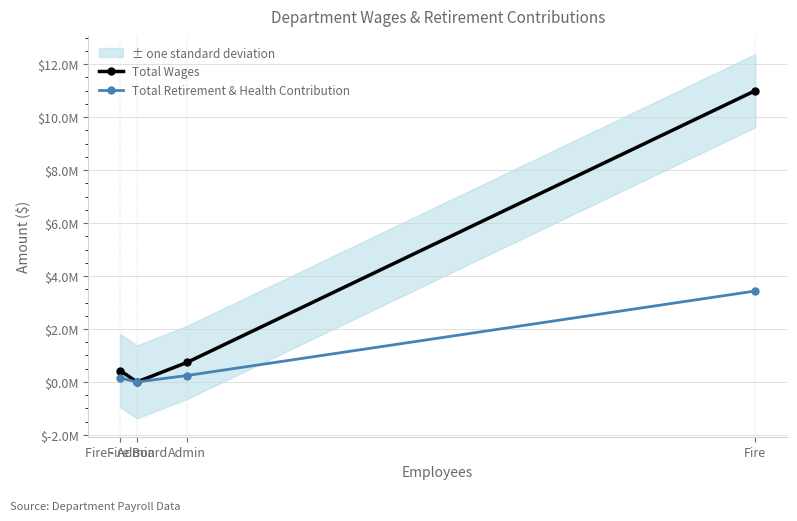

At which label is Total Wages closest to 5500165?

Admin